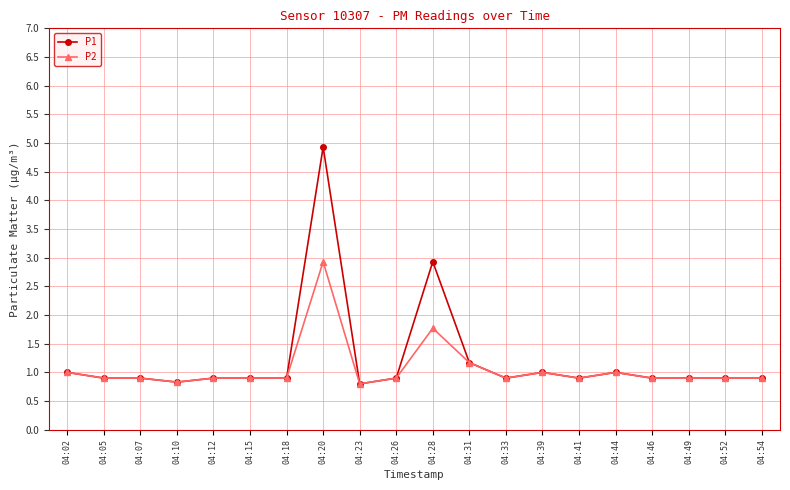

Which series has the widest spread of values?

P1